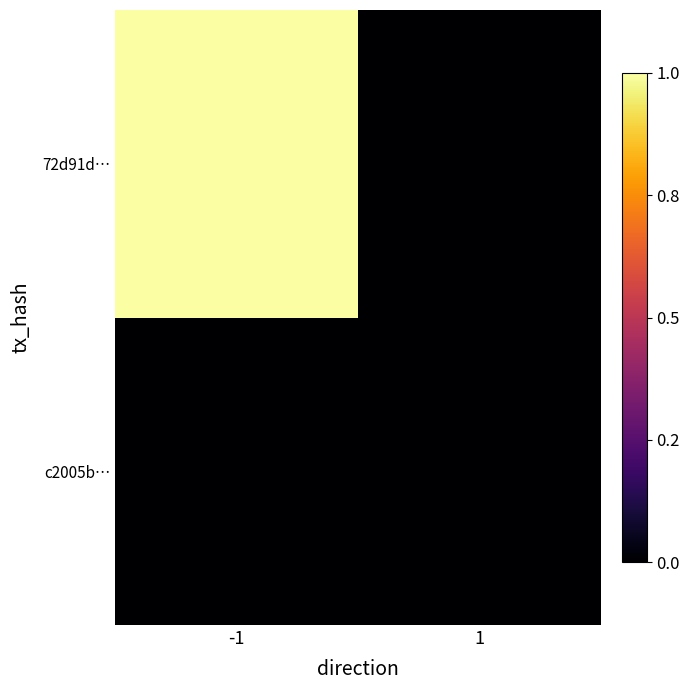

Between -1 and 1, which is larger?

-1